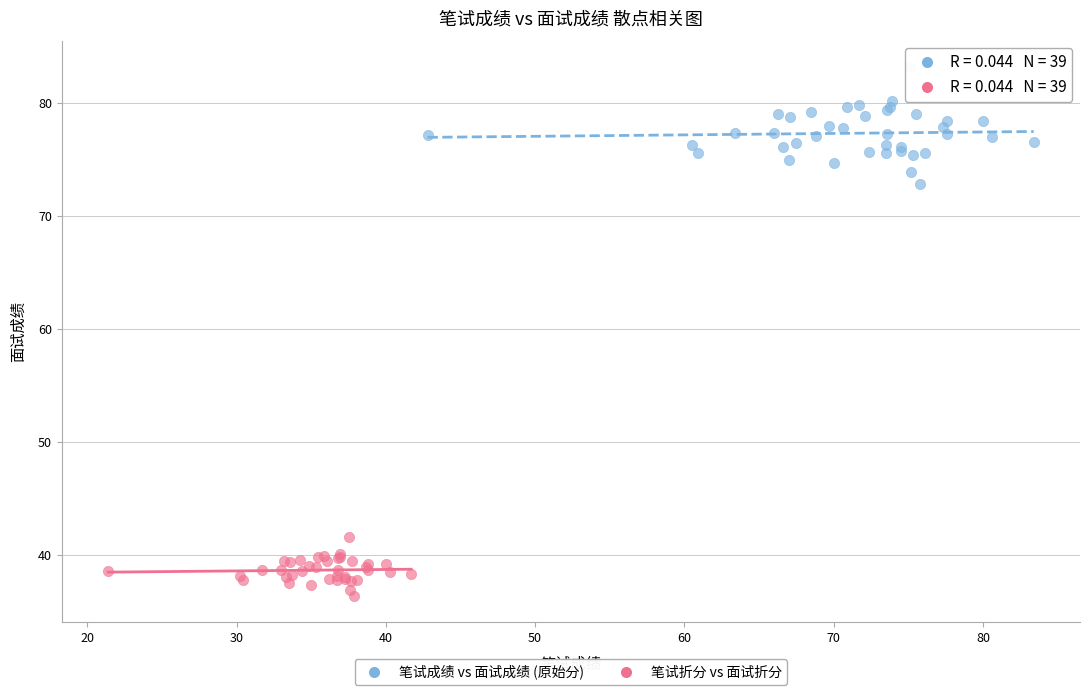

Which series has the largest Y range (max minus min)?

笔试成绩 vs 面试成绩 (原始分)